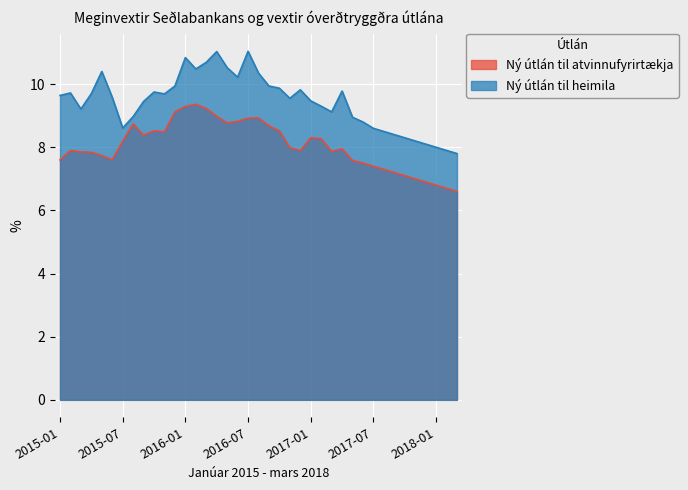

Reading right to left, list all the values displayed in this chart.

Ný útlán til atvinnufyrirtækja: 6.6	6.7	6.8	6.9	7.0	7.1	7.2	7.3	7.4	7.5	7.6	8.0	7.9	8.3	8.3	7.9	8.0	8.5	8.7	8.9	8.9	8.8	8.8	9.0	9.2	9.4	9.3	9.1	8.5	8.5	8.4	8.7	8.2	7.6	7.7	7.8	7.8	7.9	7.6
Ný útlán til heimila: 7.8	7.9	8.0	8.1	8.2	8.3	8.4	8.5	8.6	8.8	8.9	9.8	9.1	9.3	9.5	9.8	9.6	9.9	9.9	10.3	11.0	10.2	10.5	11.0	10.7	10.5	10.8	9.9	9.7	9.8	9.4	9.0	8.6	9.6	10.4	9.7	9.2	9.7	9.6